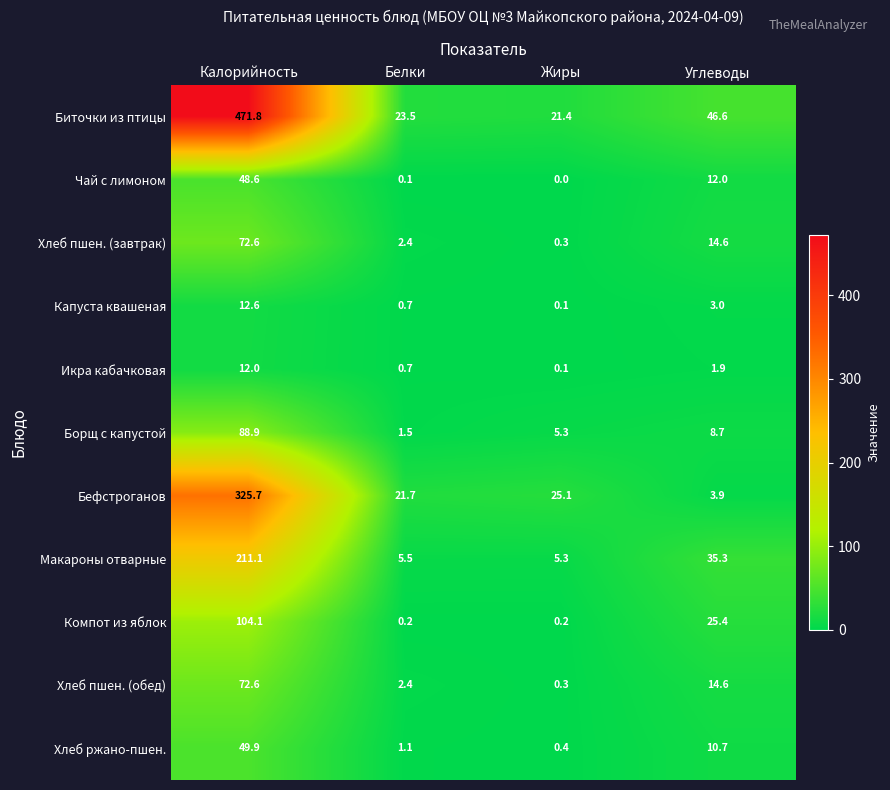

Rank the categories by Икра кабачковая value from lowest to highest.

Жиры, Белки, Углеводы, Калорийность